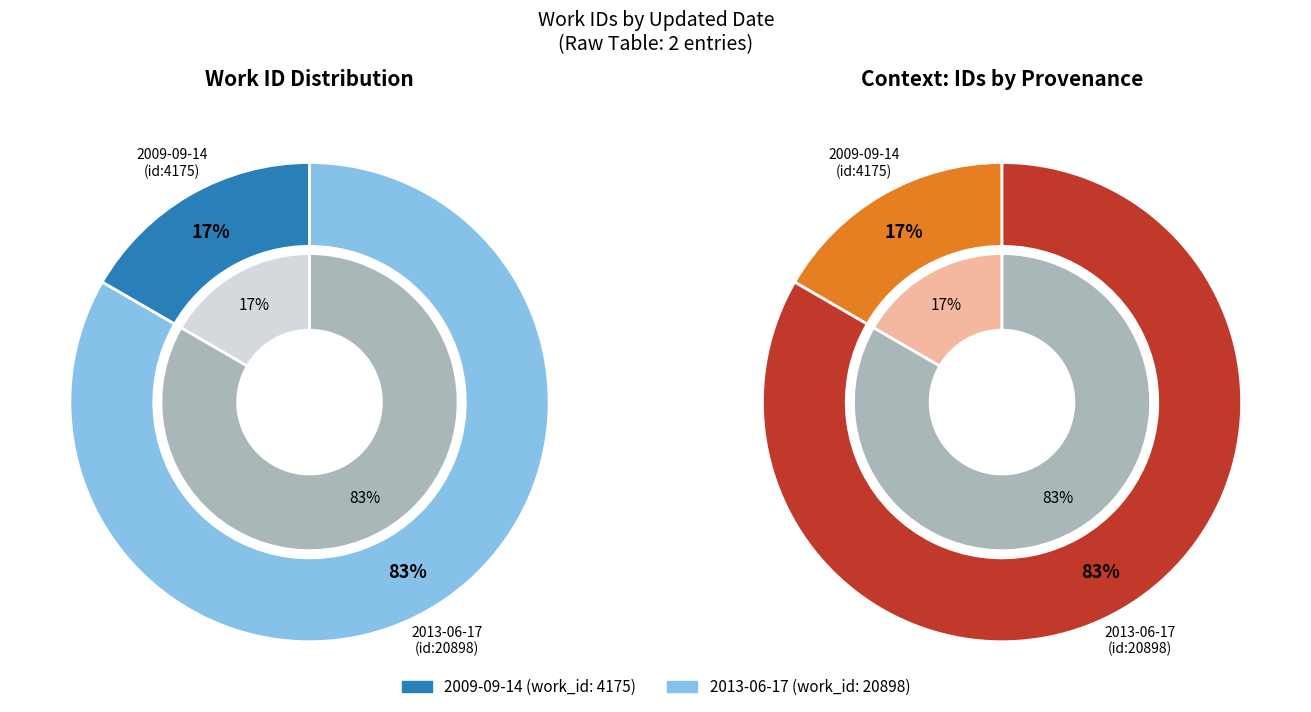

How many slices are in this pie chart?

2